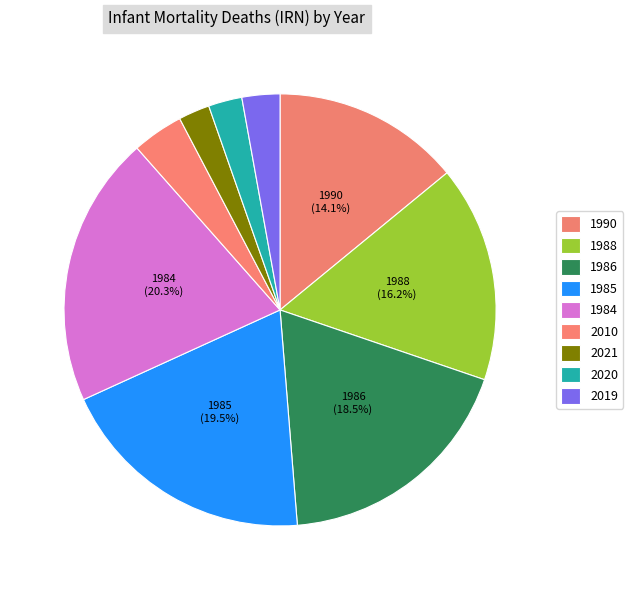

How many slices are in this pie chart?

9